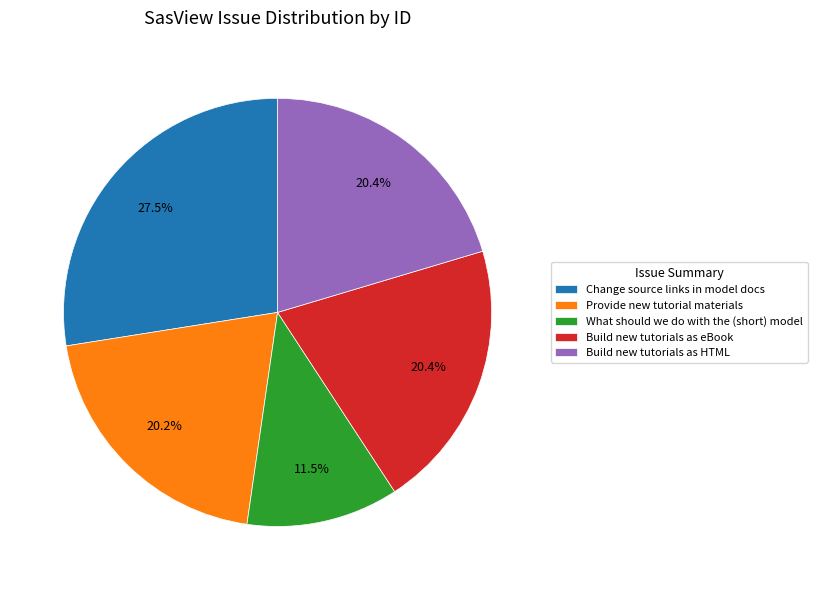

What is the largest slice in the pie chart?

Change source links in model docs